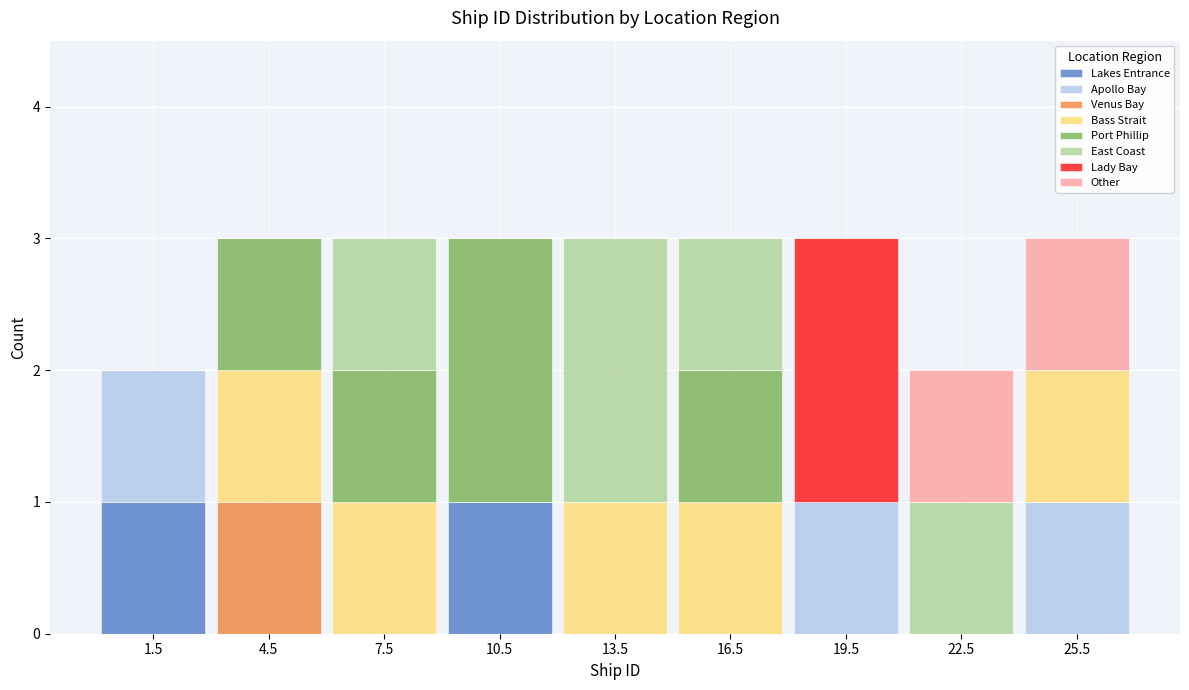

Reading left to right, transcribe this chart: for each stacked bar, give the range it covers on the x-axis and its total height. The values are not printed on the chart, so give them approximately, as read against the axis.

0 to 3: 2
3 to 6: 3
6 to 9: 3
9 to 12: 3
12 to 15: 3
15 to 18: 3
18 to 21: 3
21 to 24: 2
24 to 27: 3